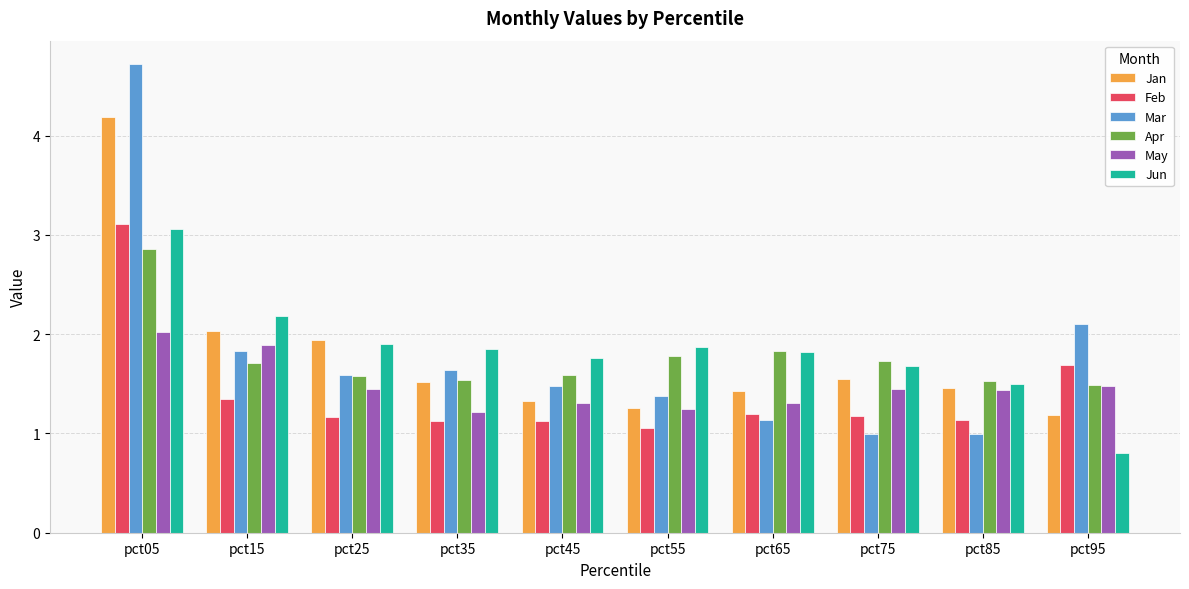

What is the spread (max minus min) of values at pct45?

0.6